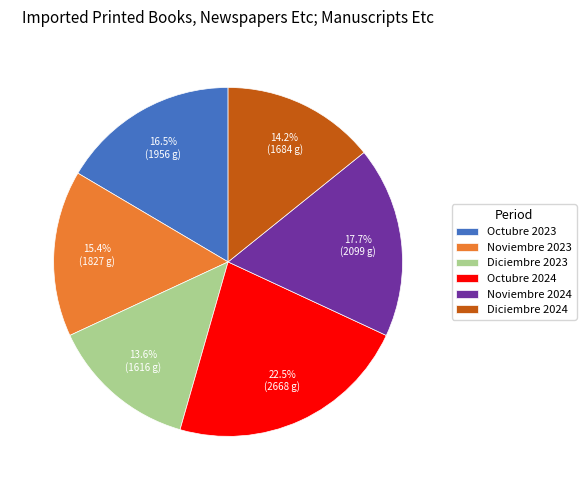

To the nearest percent, what is the difference between the largest and smallest slice percentages?

9%